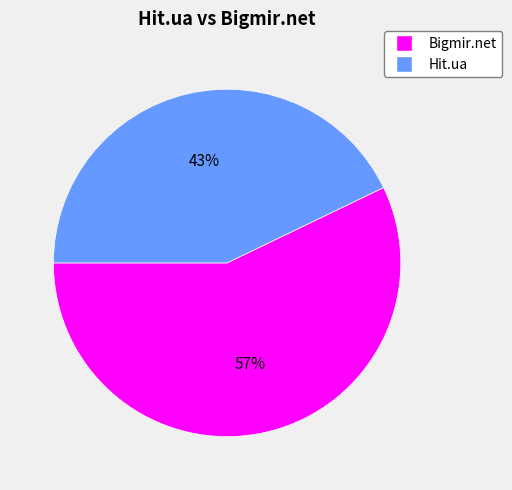

To the nearest percent, what is the difference between the largest and smallest slice percentages?

14%